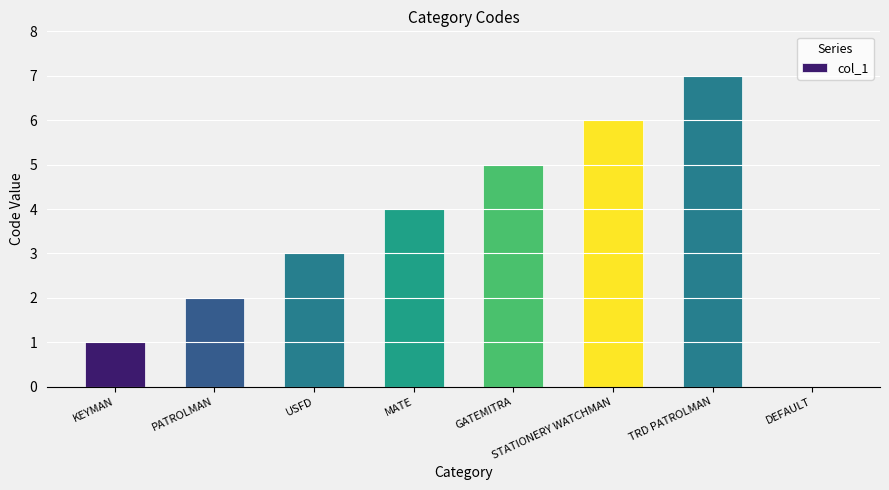

Reading right to left, list all the values displayed in this chart.

DEFAULT=0	TRD PATROLMAN=7	STATIONERY WATCHMAN=6	GATEMITRA=5	MATE=4	USFD=3	PATROLMAN=2	KEYMAN=1